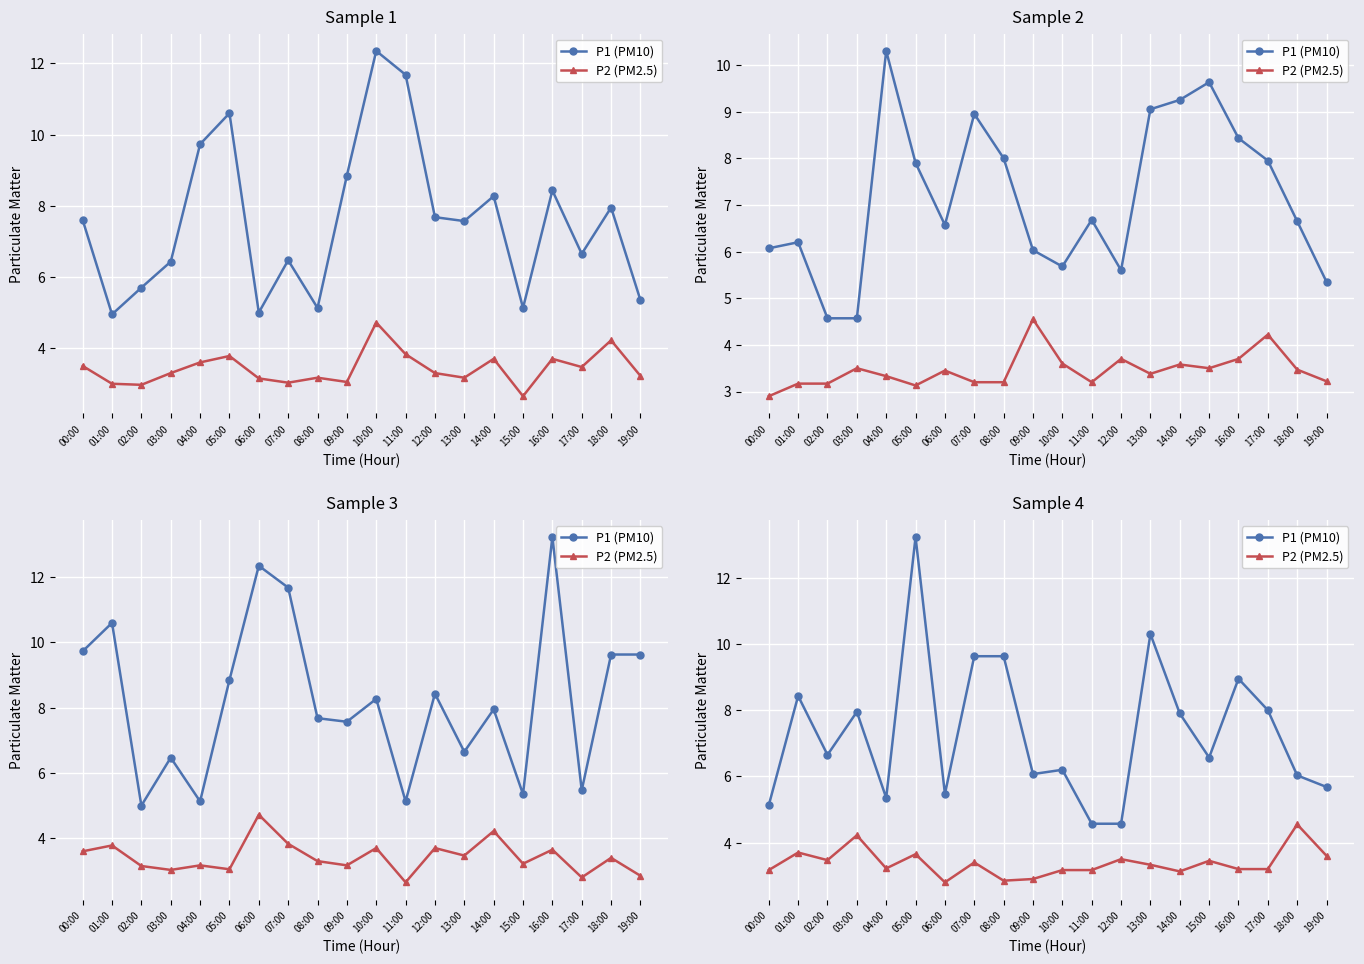

Which has a higher value, 05:00 or 10:00?

05:00